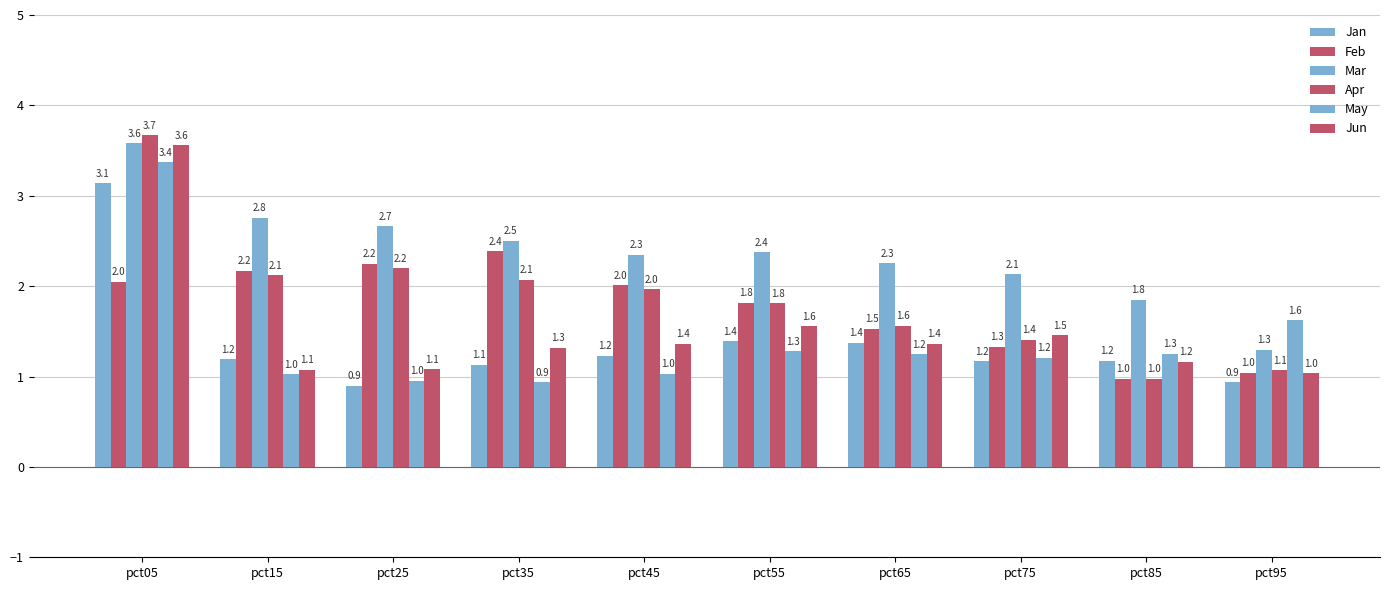

Which series has the largest total across all categories?

Mar